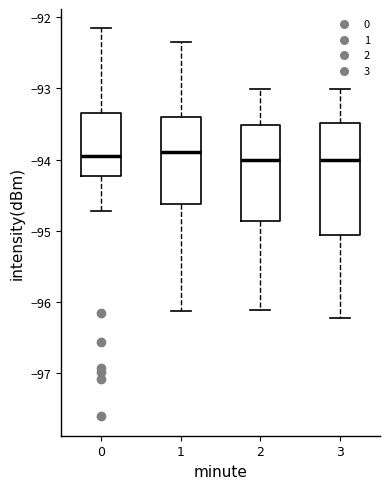

Reading left to right, read every box against the y-axis: the position of its median line, the range the box covers, and the ends of its whiskers. The values are not printed on the chart, so give them approximately, as read against the axis.

0: median -94.0, box -94.2 to -93.3, whiskers -94.7 to -92.2
1: median -93.9, box -94.6 to -93.4, whiskers -96.1 to -92.3
2: median -94.0, box -94.9 to -93.5, whiskers -96.1 to -93.0
3: median -94.0, box -95.1 to -93.5, whiskers -96.2 to -93.0